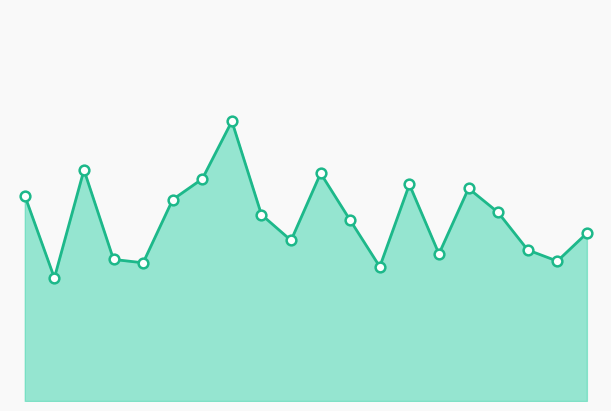

At which category does the data reach its first local peak?

00:32